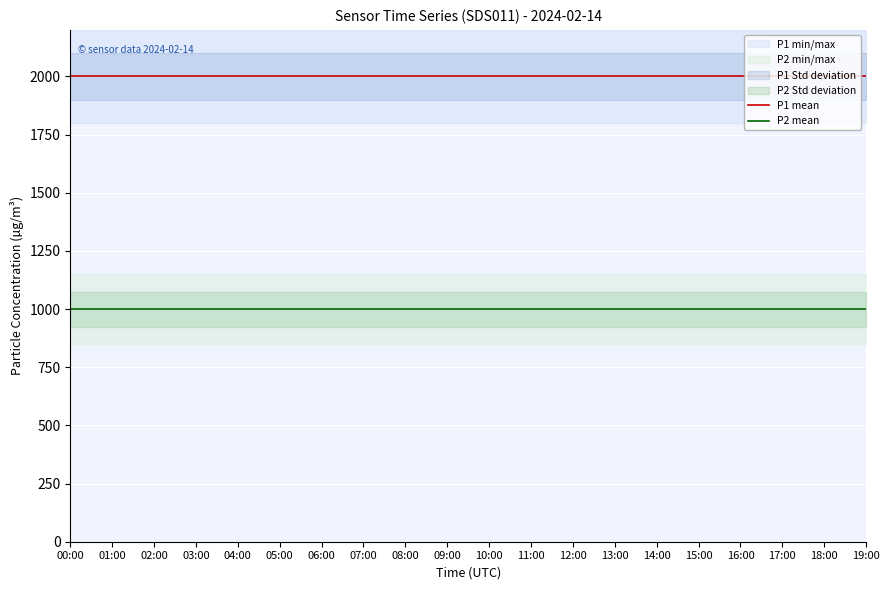

True or false: P2 mean and P1 mean intersect in this chart.

False